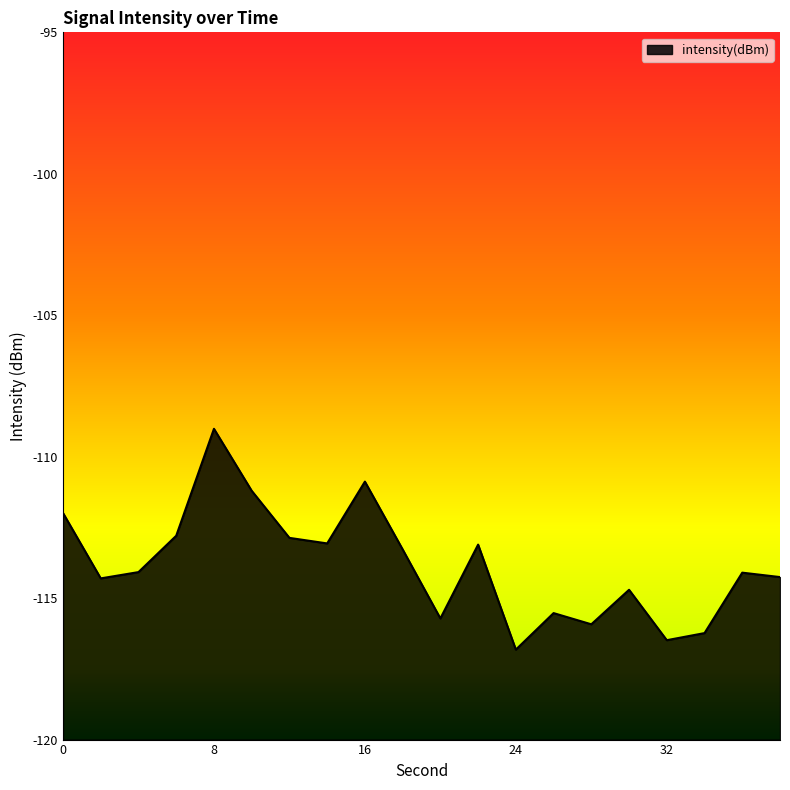

True or false: the data shows -206.4 at 26.

False